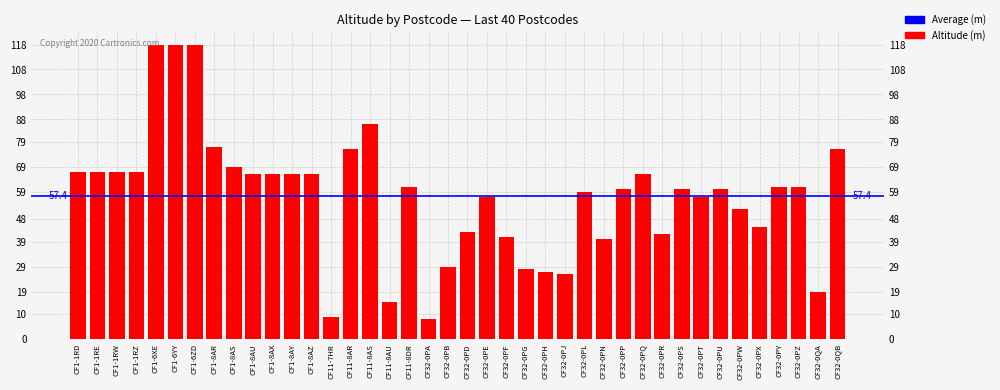

What is the value of the 15th bar from the left?

76